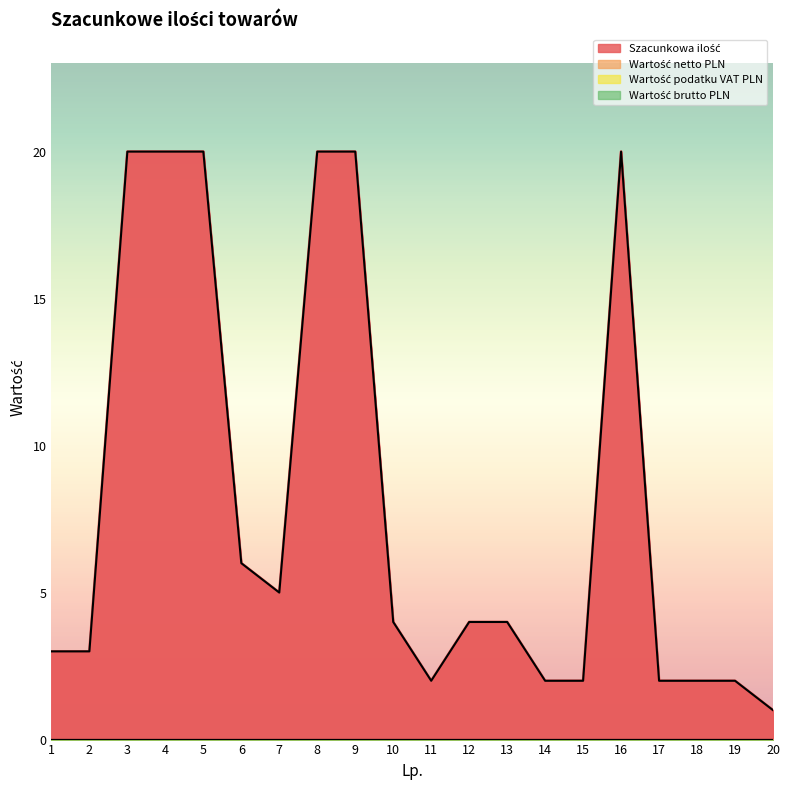

Does the chart have visible grid lines?

No